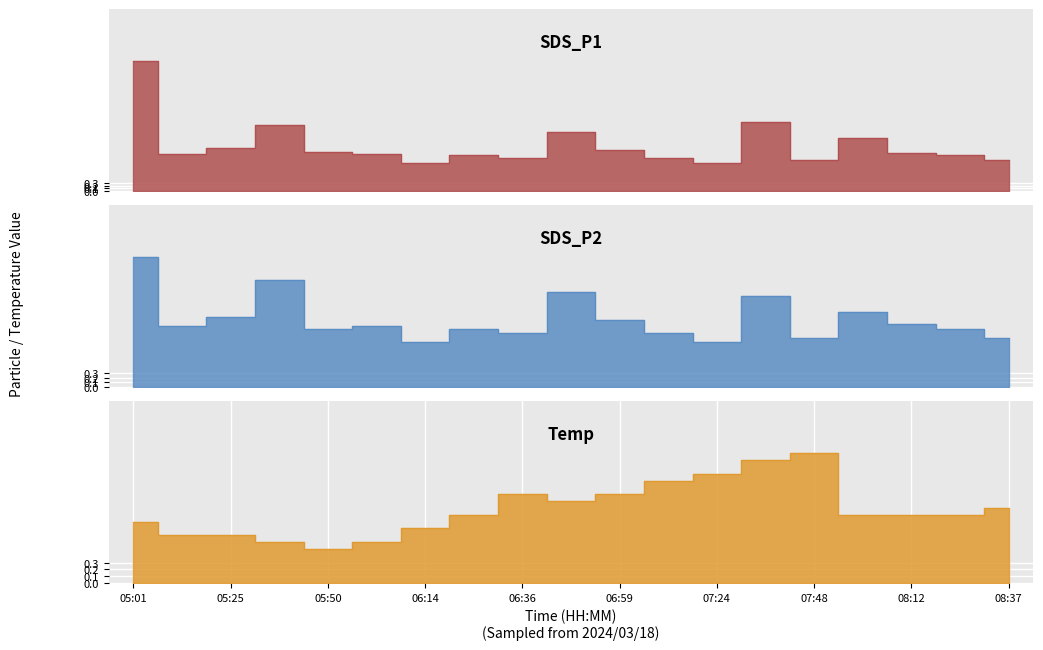

What is the minimum value shown in the chart?

0.5